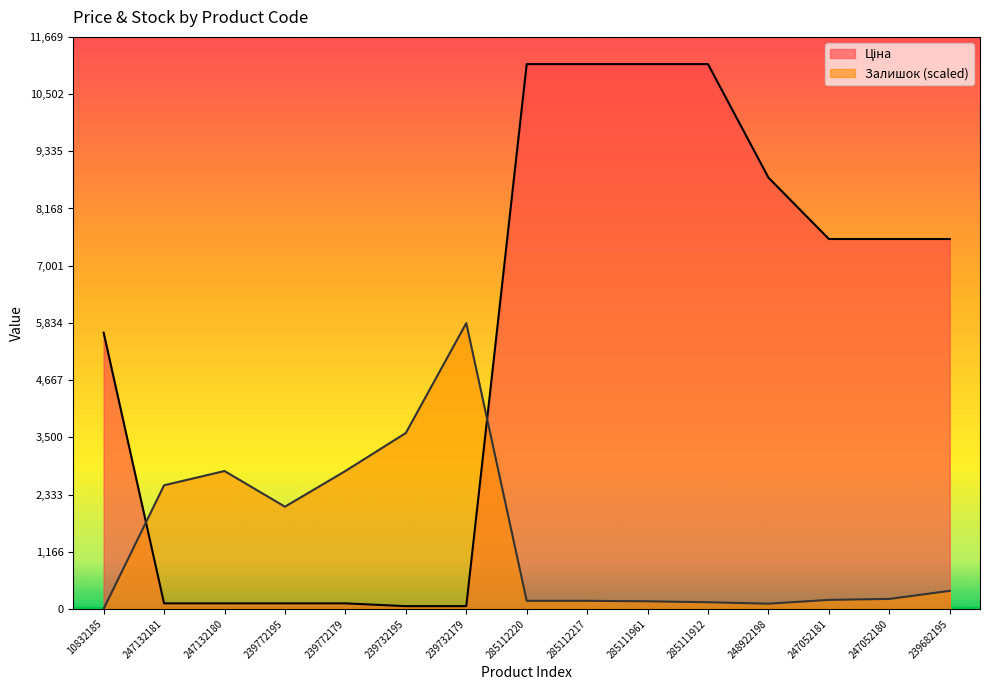

Reading left to right, list all the values displayed in this chart.

Ціна: 5636.0	113.3	113.3	113.3	113.3	56.7	56.7	11113.6	11113.6	11113.6	11113.6	8797.6	7545.9	7545.9	7545.9
Залишок: 0.0	2522.0	2813.0	2085.5	2813.0	3589.0	5829.8	164.9	164.9	155.2	135.8	106.7	184.3	203.7	368.6